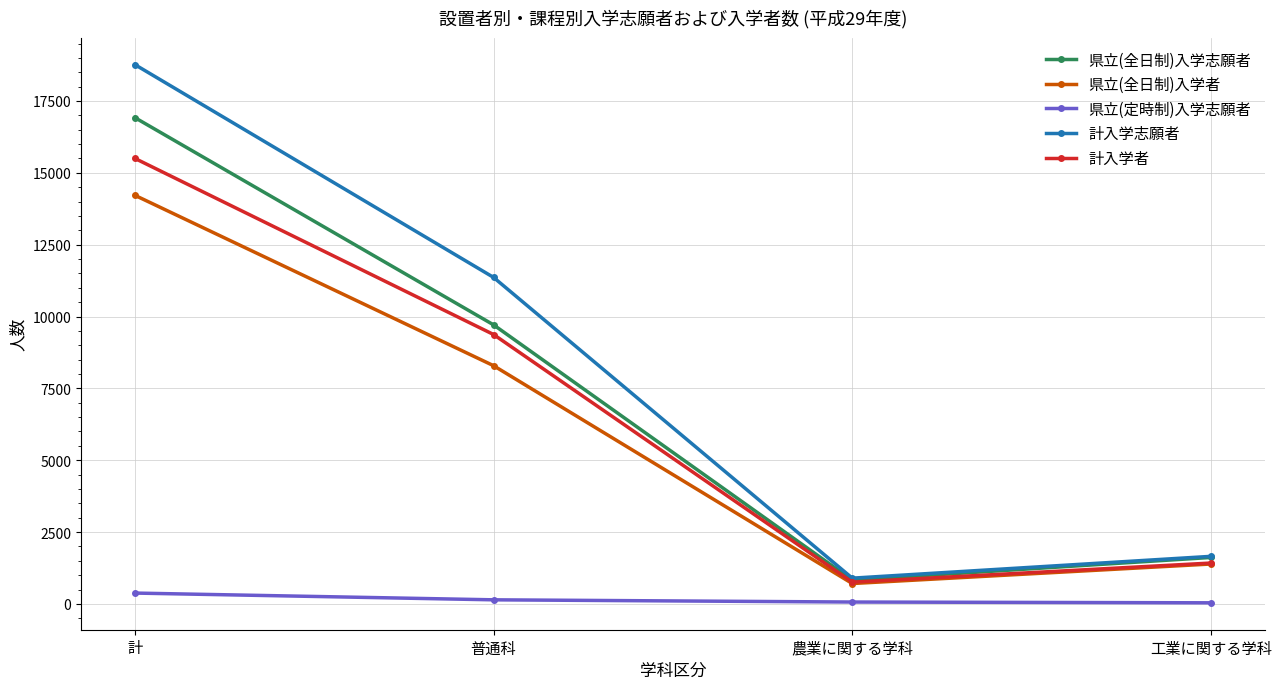

What is the label of the 4th point from the right?

計